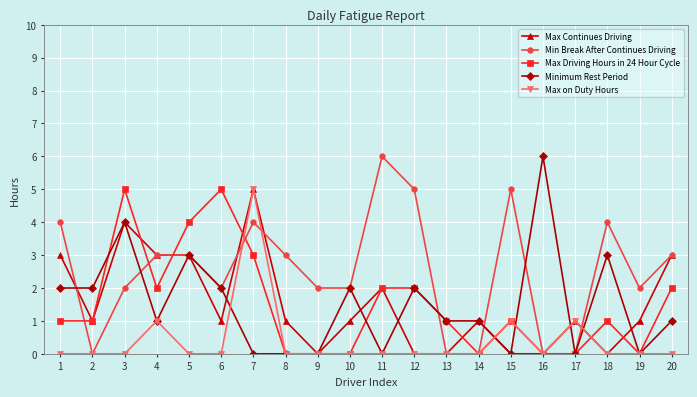

What is the highest value of the Max Driving Hours in 24 Hour Cycle series?

5